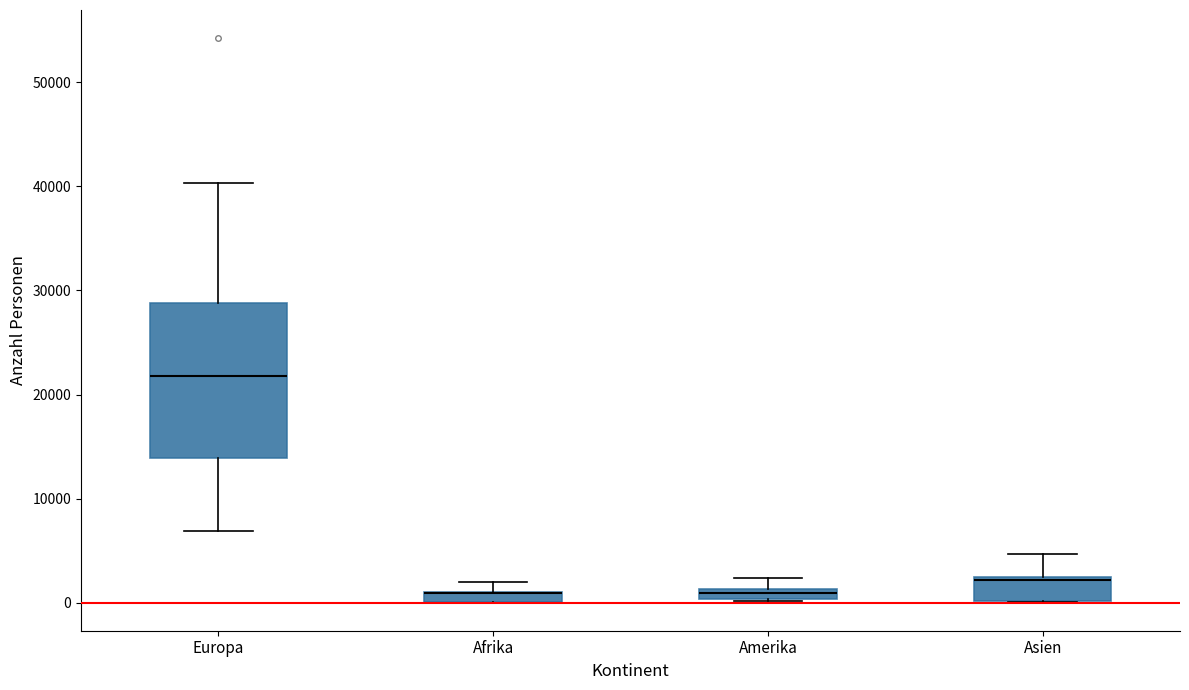

Which box is the tallest, from its lower edge to its upper edge?

Europa